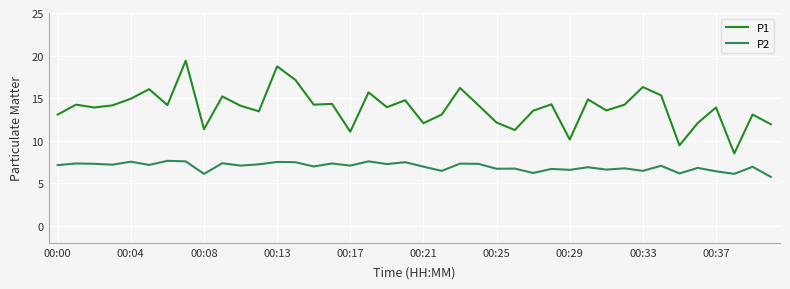

Rank the series by their maximum value, from lowest to highest.

P2, P1